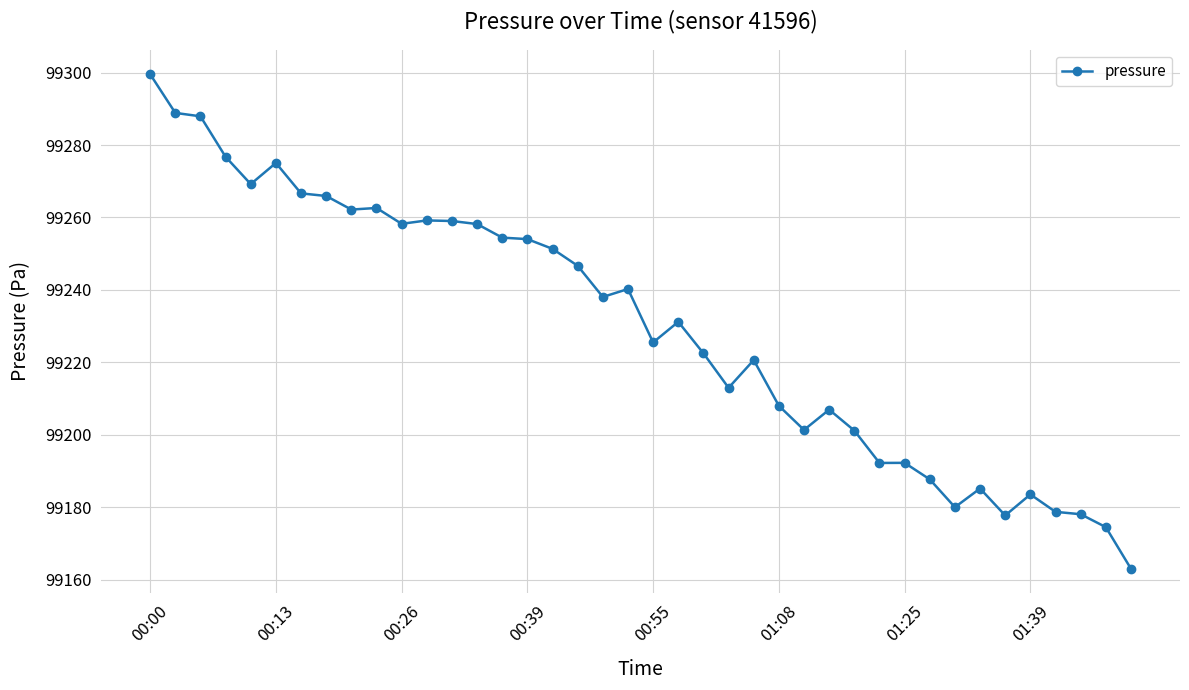

True or false: there are more than 0 points higher than both neighbors.

True